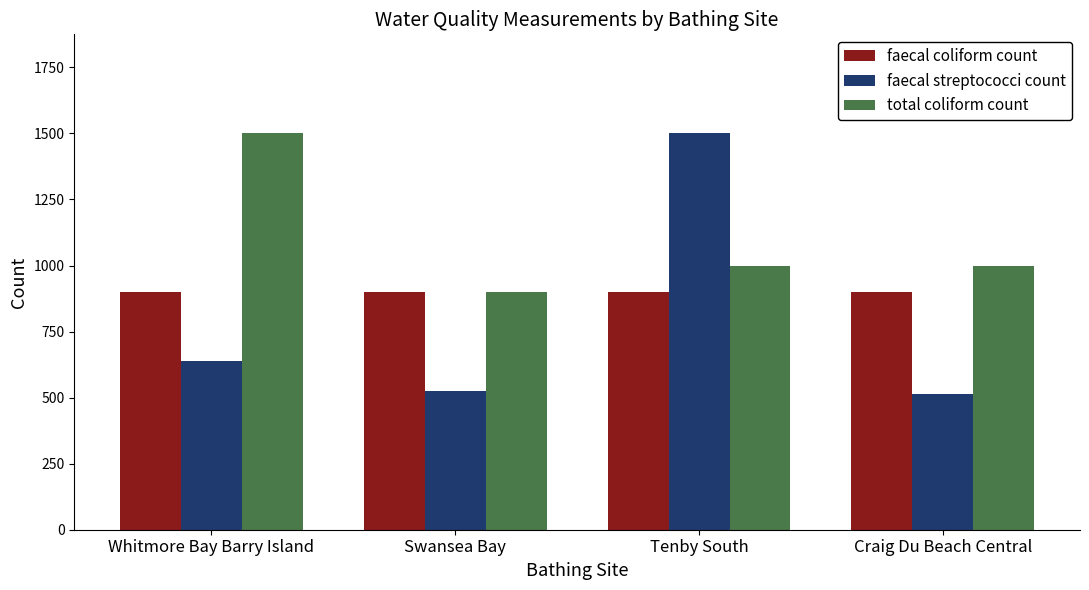

List the series in order of their overall mean, highest first.

total coliform count, faecal coliform count, faecal streptococci count